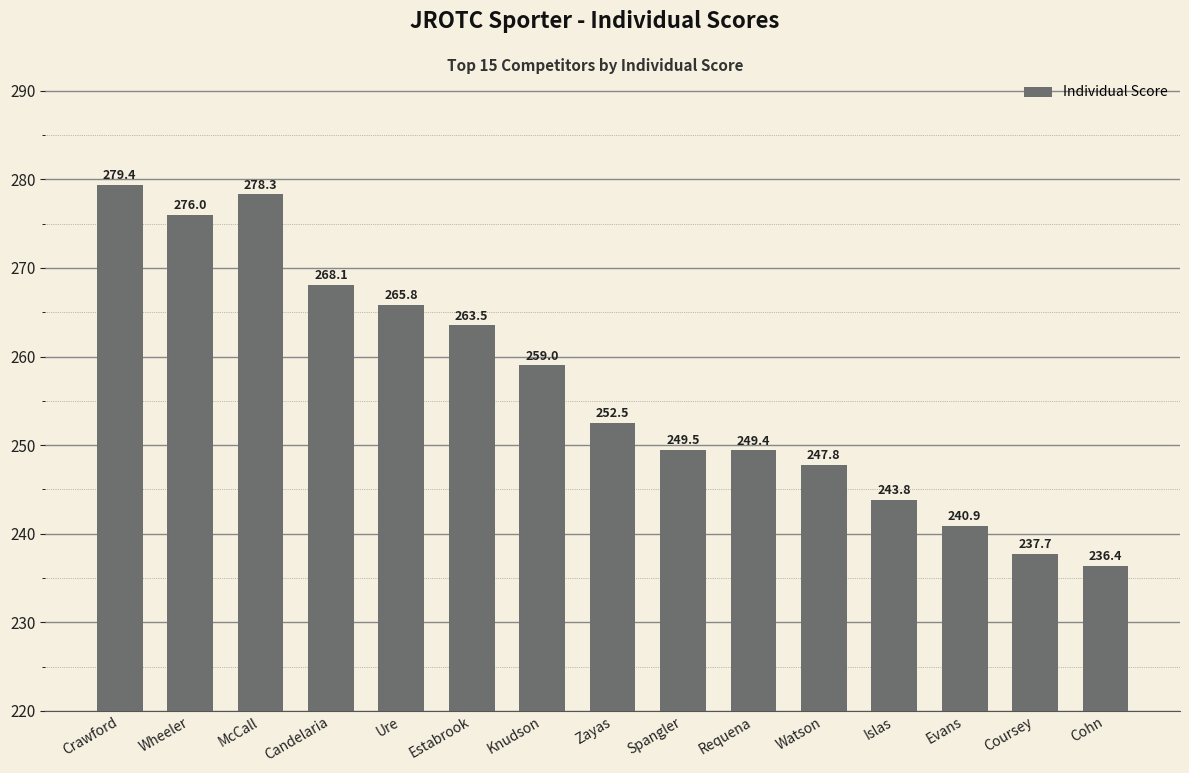

Does the chart contain stacked bars?

No